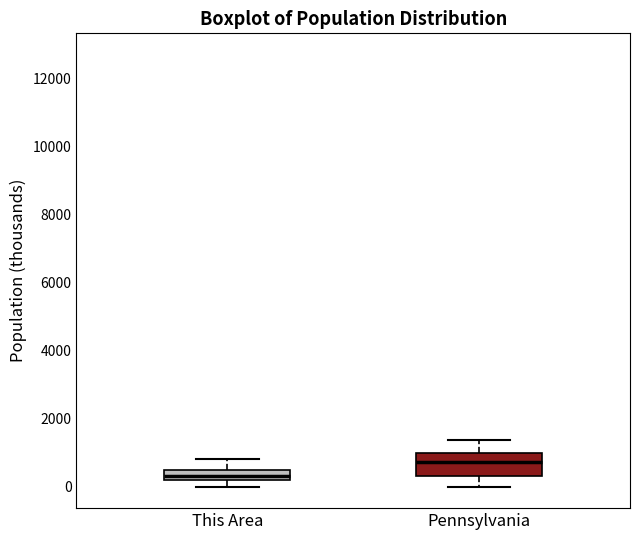

Comparing the boxes themselves (not the whiskers), which one is the tallest?

Pennsylvania